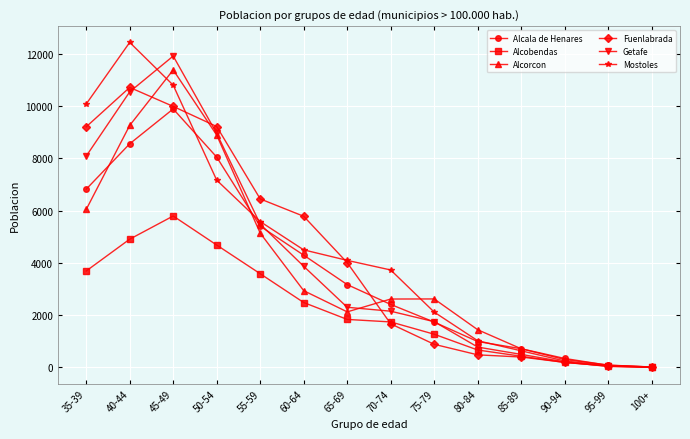

What is the label of the 2nd point from the right?

95-99